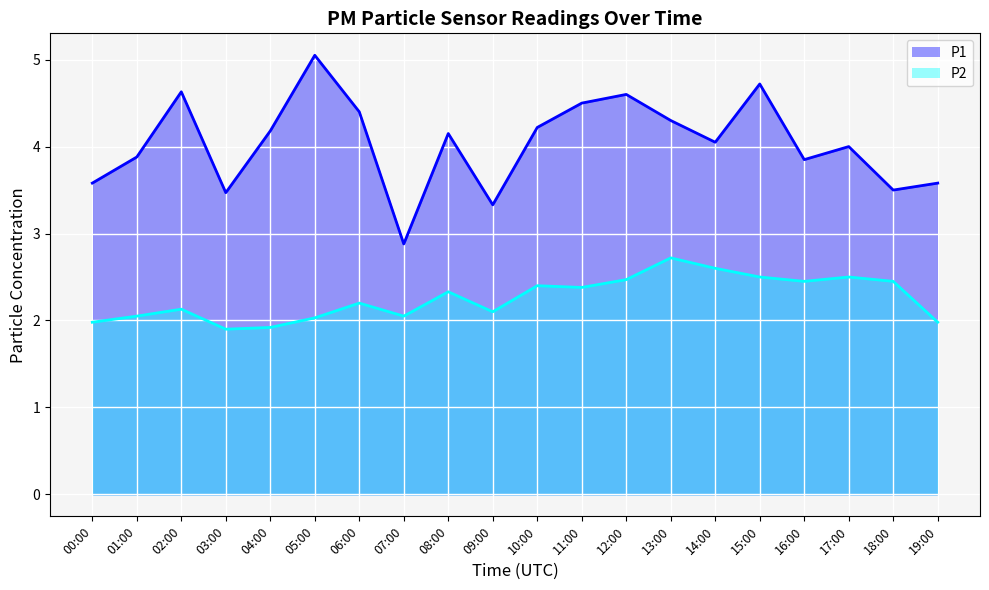

Rank the series by their average value, from lowest to highest.

P2, P1